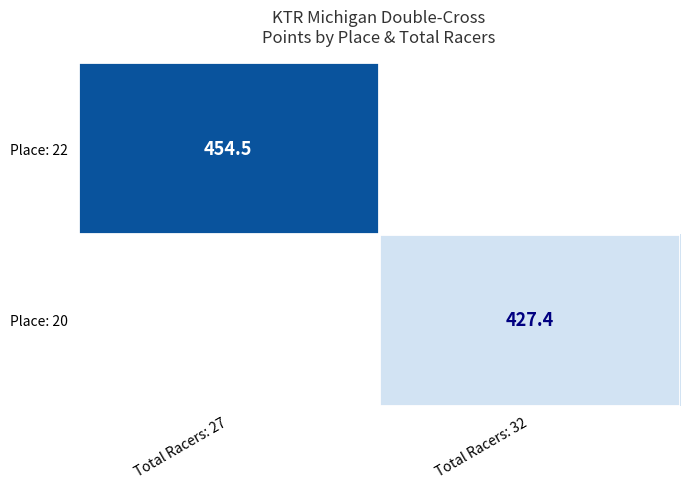

How many series are shown in this chart?

2